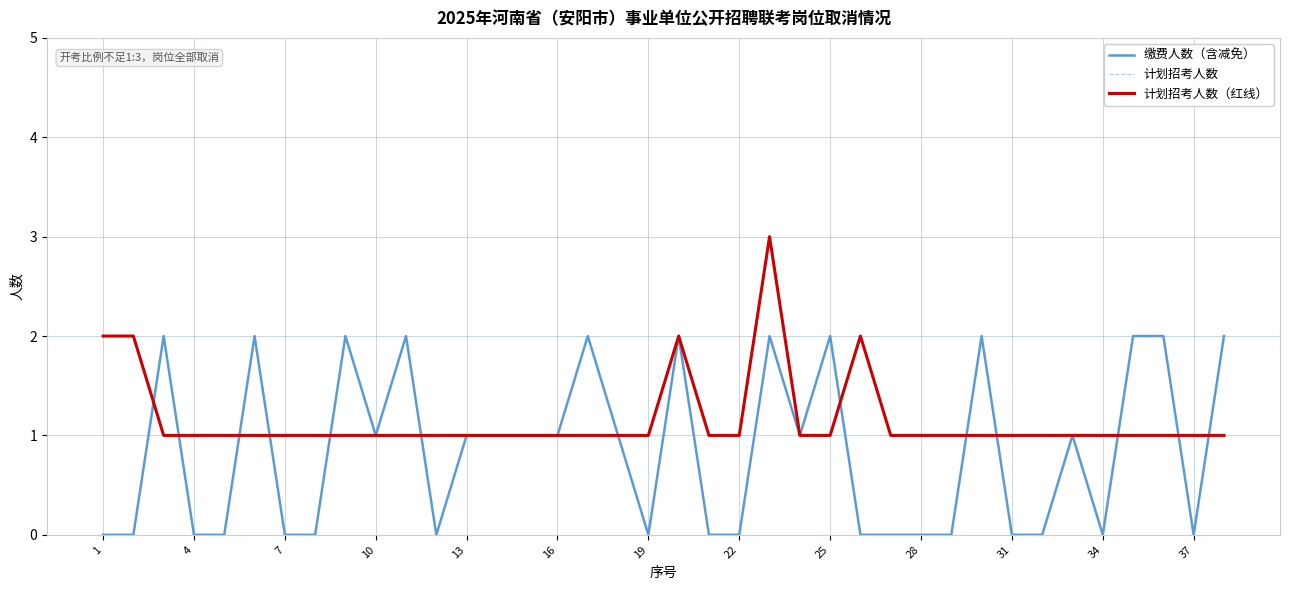

What is the difference between the maximum and second lowest values in the 计划招考人数 series?

2